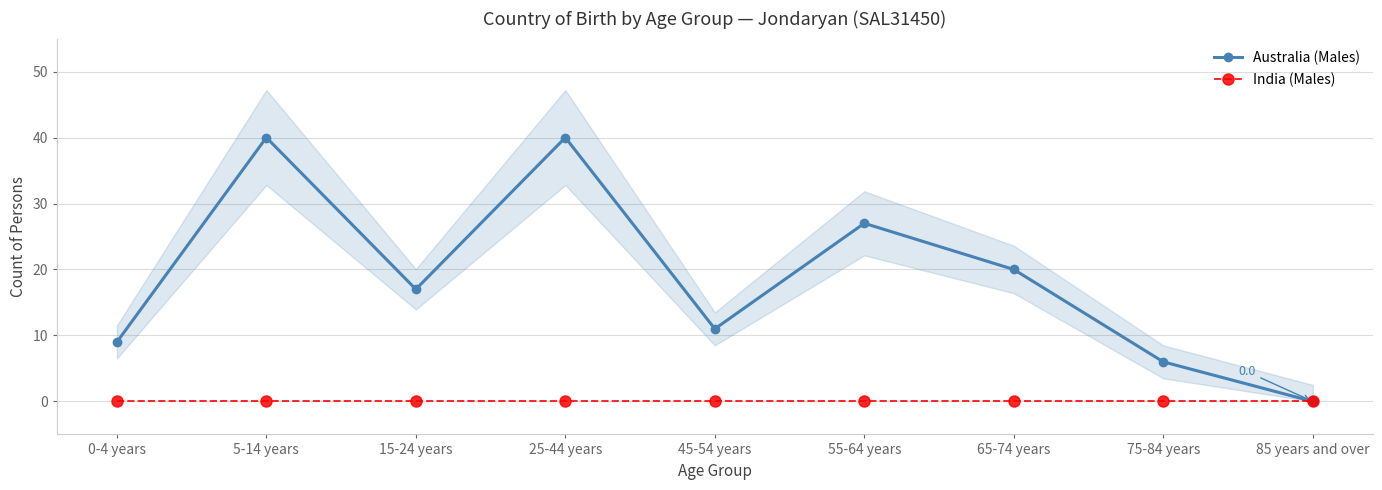

Reading right to left, list all the values displayed in this chart.

Australia (Males): 0	6	20	27	11	40	17	40	9
India (Males): 0	0	0	0	0	0	0	0	0